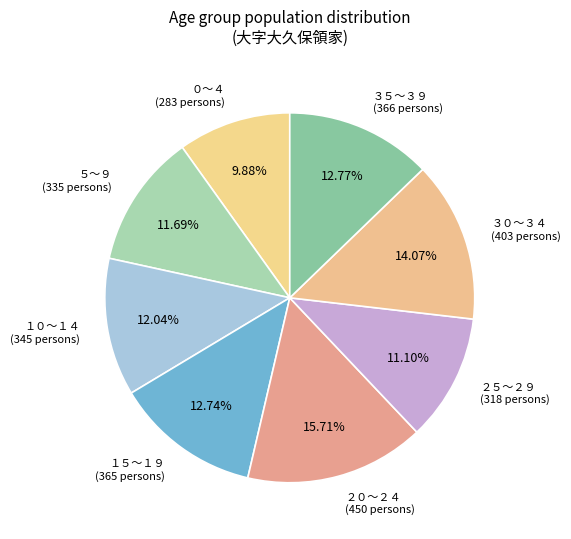

How many slices are in this pie chart?

8